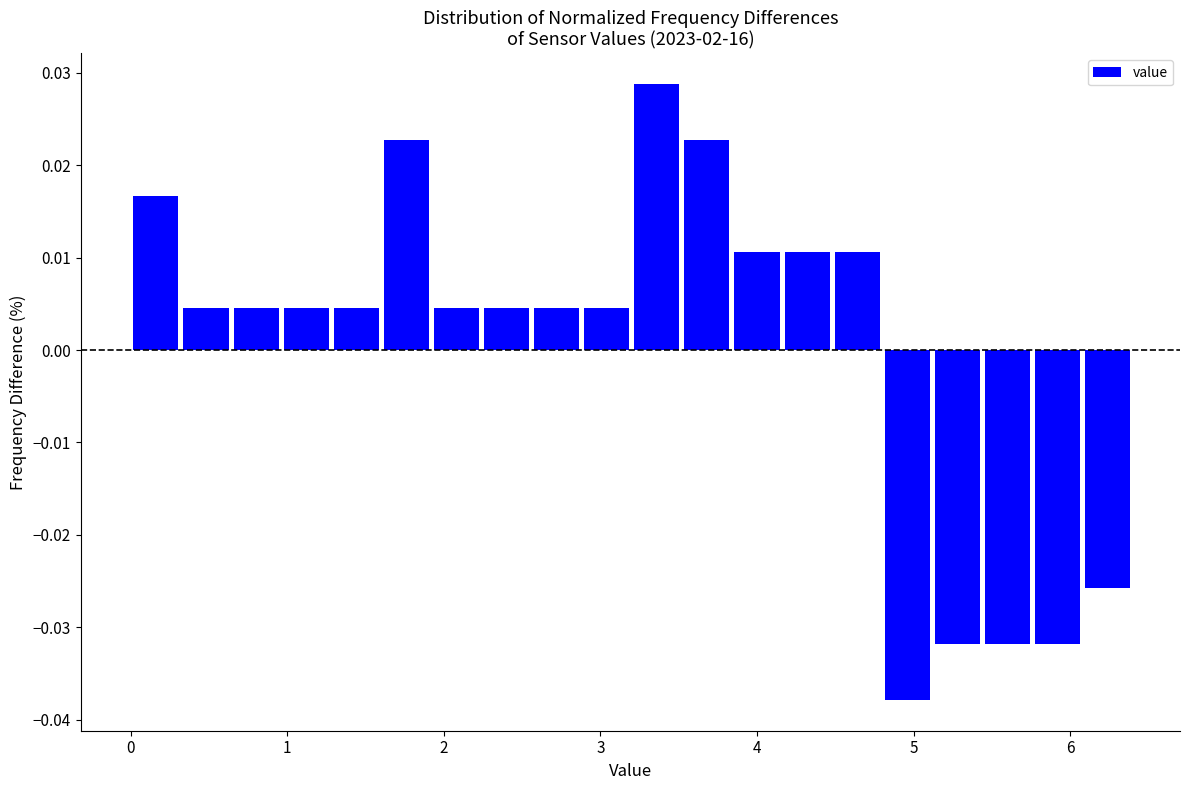

Around what value on the x-axis is the tallest bar? Give the approximate position of its centre, as read against the axis.

3.4